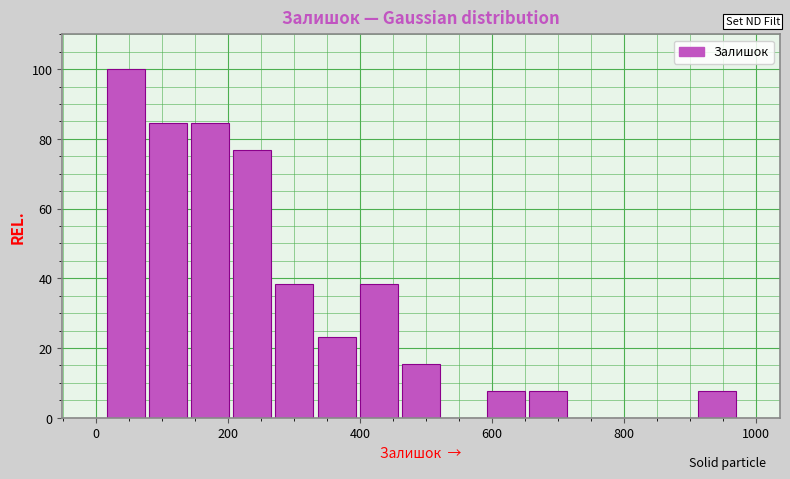

Read against the x-axis, roughly where is the centre of the tallest bar?

40